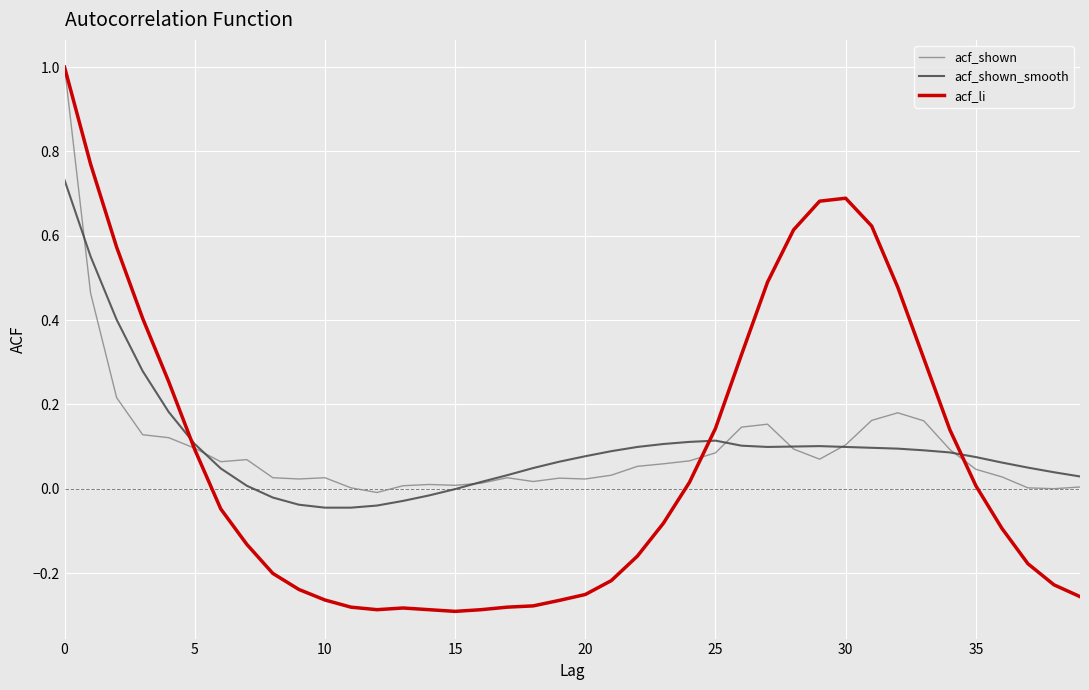

True or false: acf_li and acf_shown intersect in this chart.

True